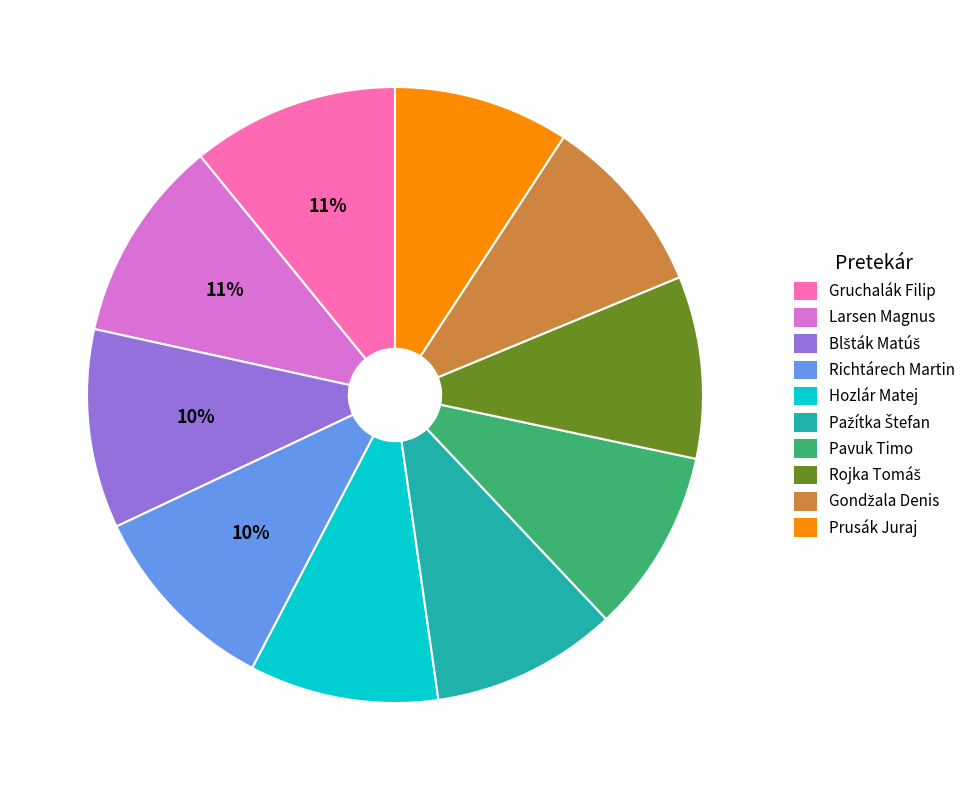

Is it true that Pavuk Timo is 10% of the pie?

True